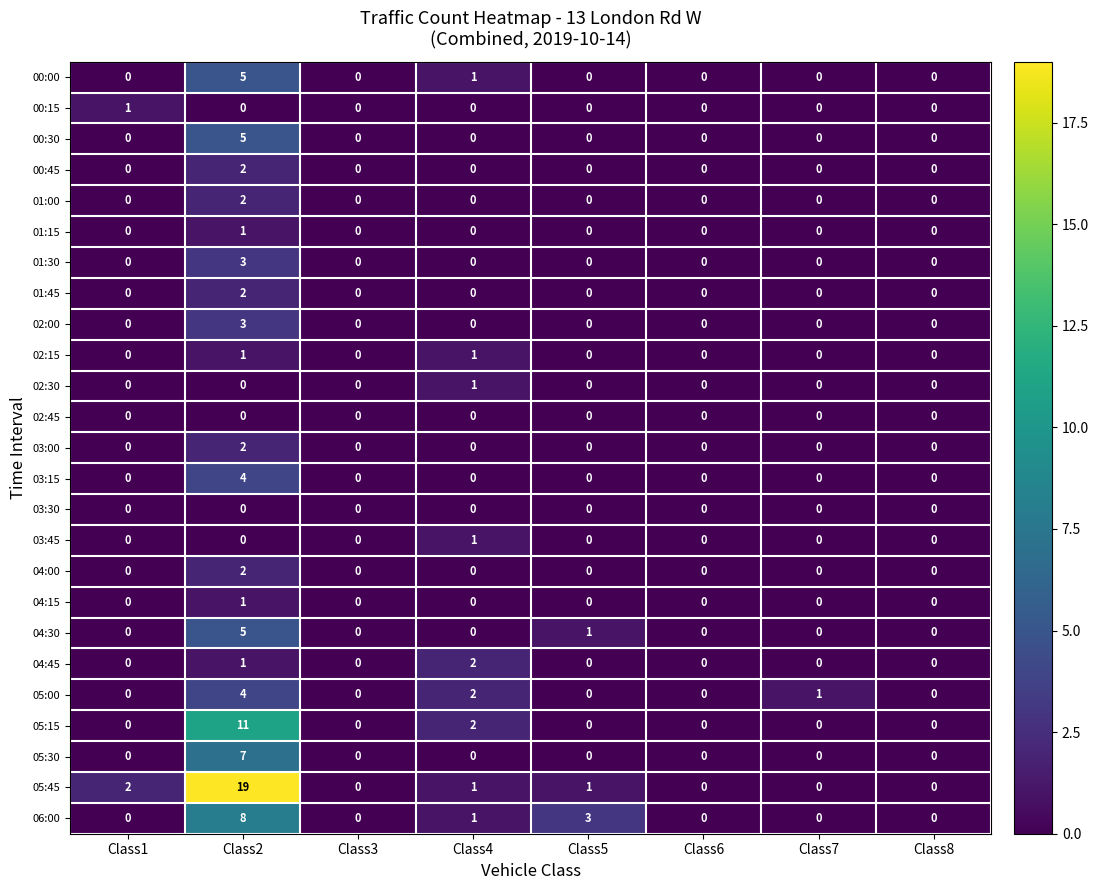

At which label does 05:15 reach its peak?

Class2